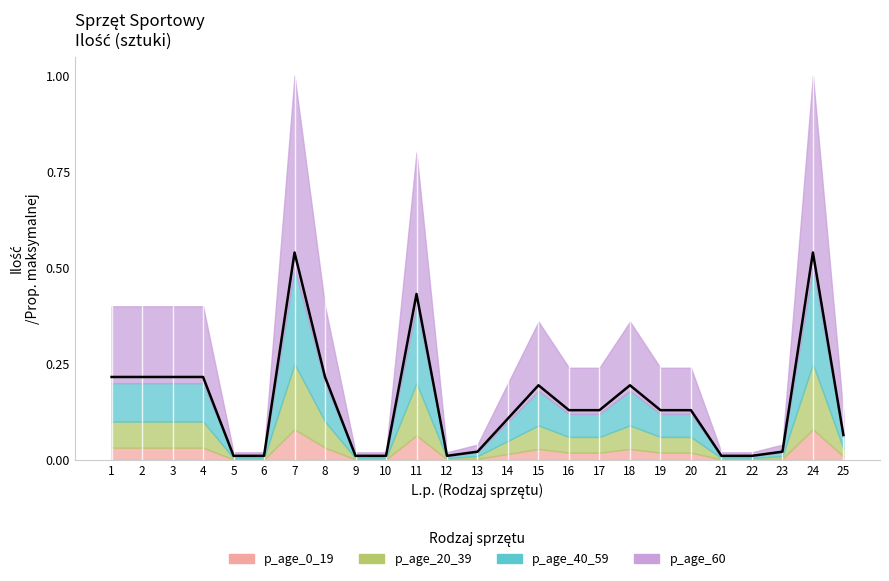

Is it true that the value at 23 is 0.0?

True